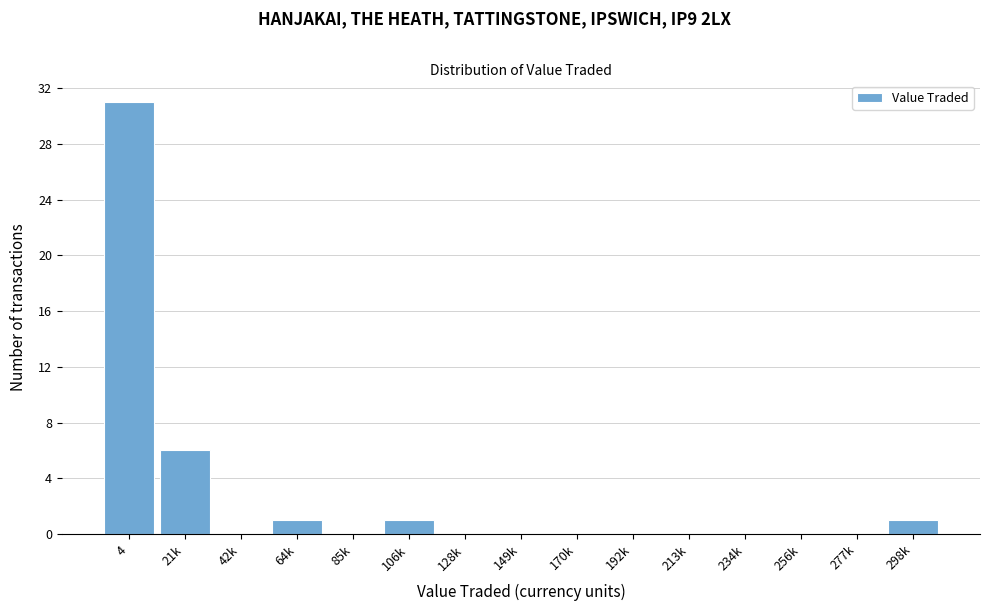

Reading right to left, extract all data points from this chart.

298k=1	277k=0	256k=0	234k=0	213k=0	192k=0	170k=0	149k=0	128k=0	106k=1	85k=0	64k=1	42k=0	21k=6	4=31